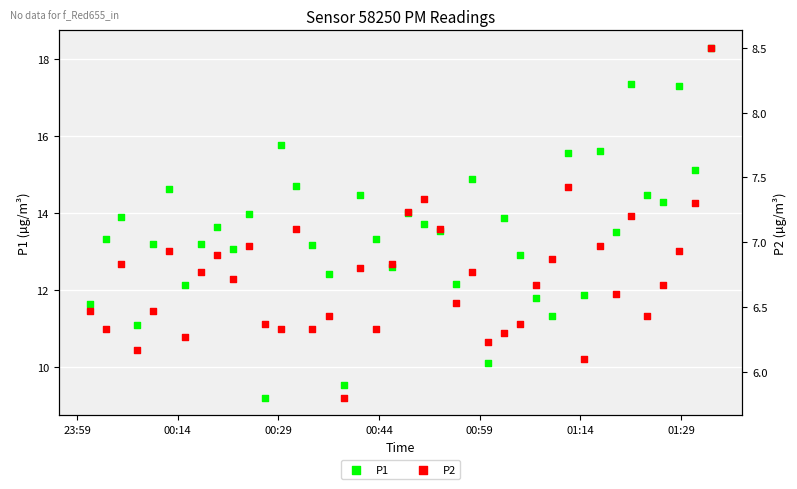

Which series contains the highest Y value?

P1